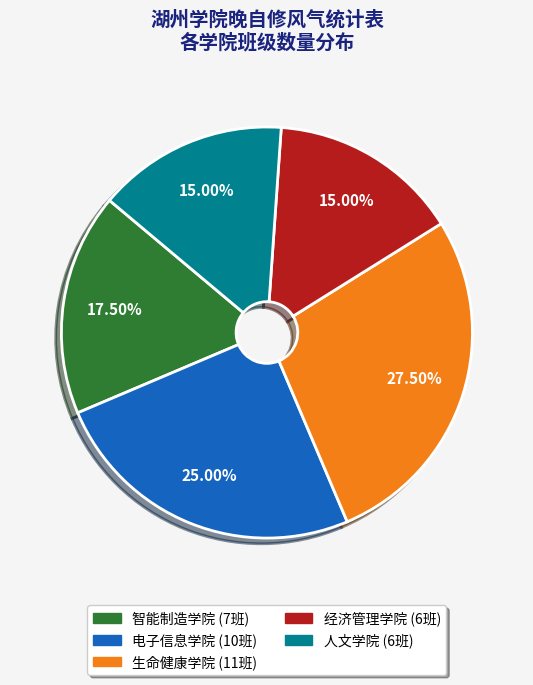

Does 智能制造学院 account for over 50% of the chart?

No